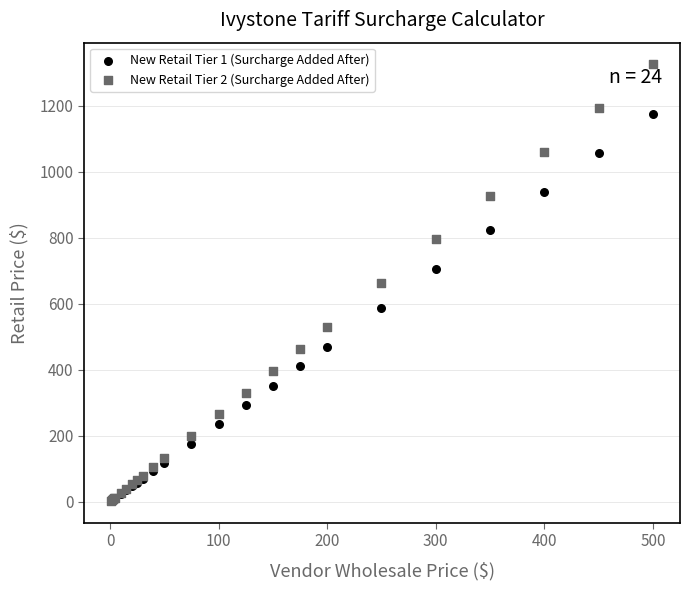

What are all the series names shown in the legend?

New Retail Tier 1 (Surcharge Added After), New Retail Tier 2 (Surcharge Added After)